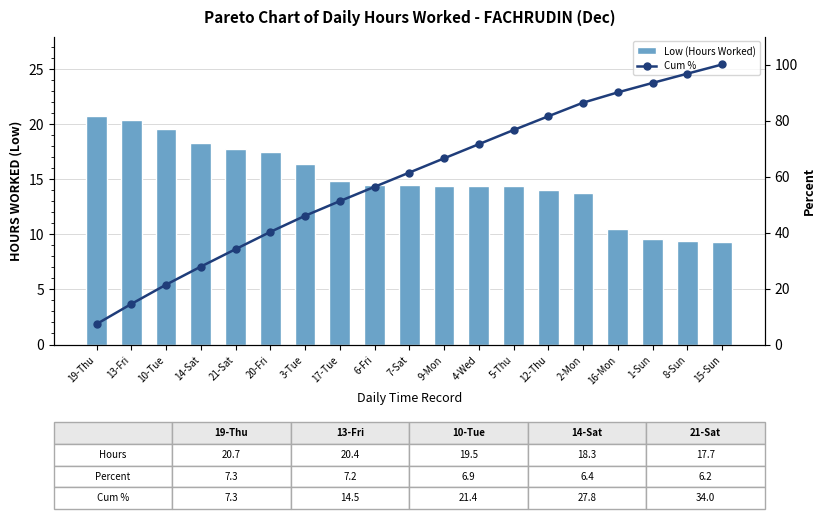

What is the label of the 11th bar from the left?

9-Mon